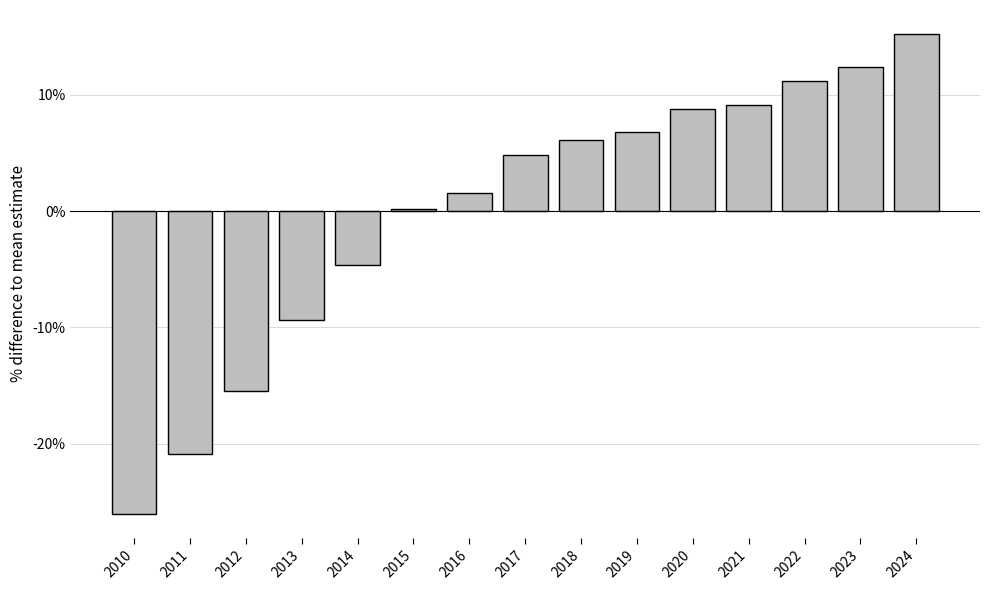

Reading left to right, list all the values displayed in this chart.

2010=-26.0	2011=-20.9	2012=-15.4	2013=-9.4	2014=-4.6	2015=0.2	2016=1.6	2017=4.8	2018=6.2	2019=6.8	2020=8.8	2021=9.2	2022=11.2	2023=12.4	2024=15.2